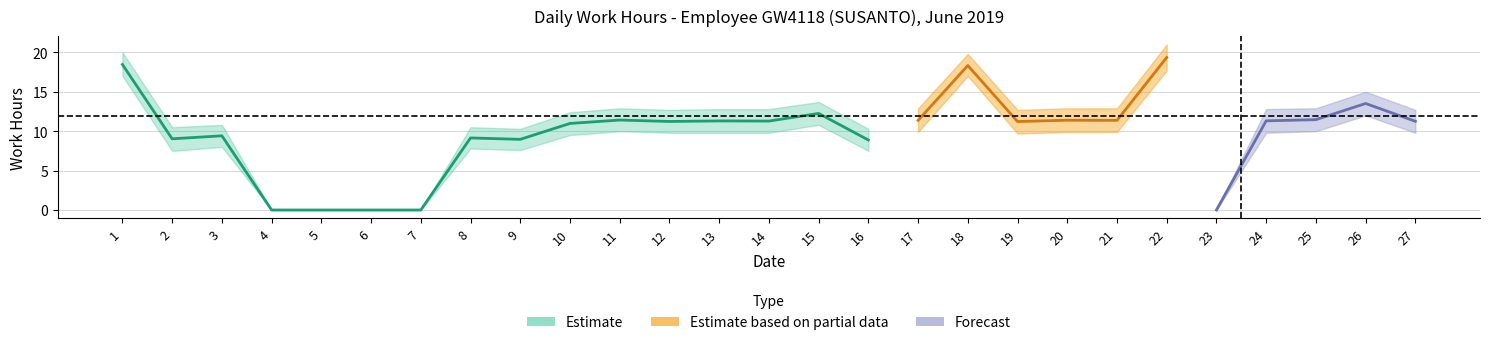

True or false: hours_center and upper_band cross at least once.

False